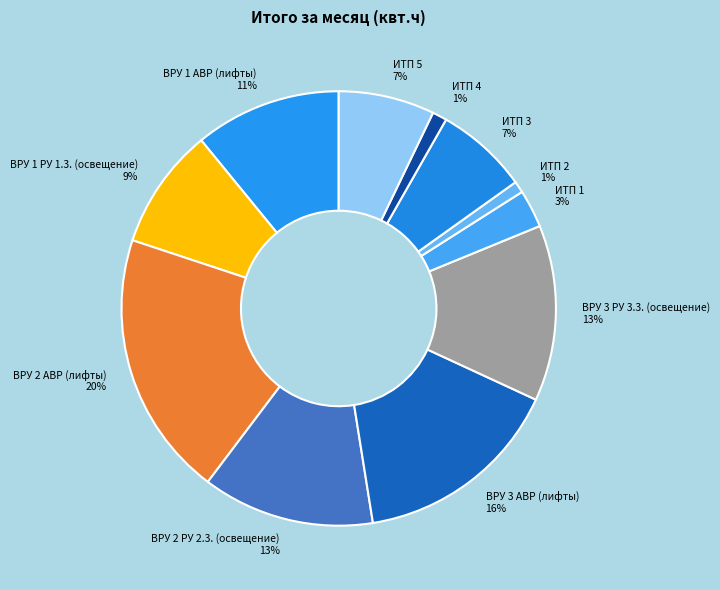

What is the ratio of the value at ИТП 5 to the value at ИТП 3?

1.0